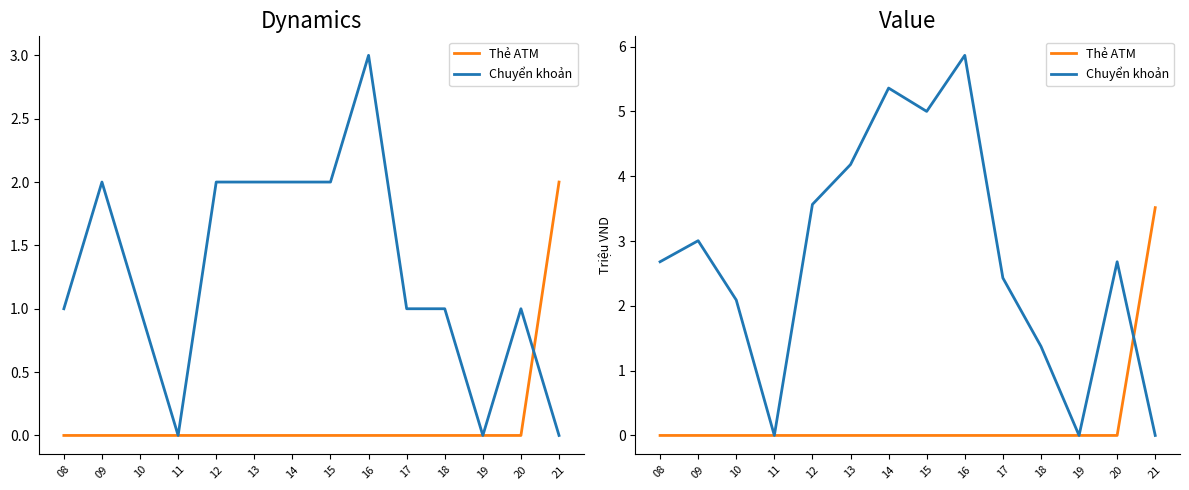

Does the chart have visible grid lines?

No